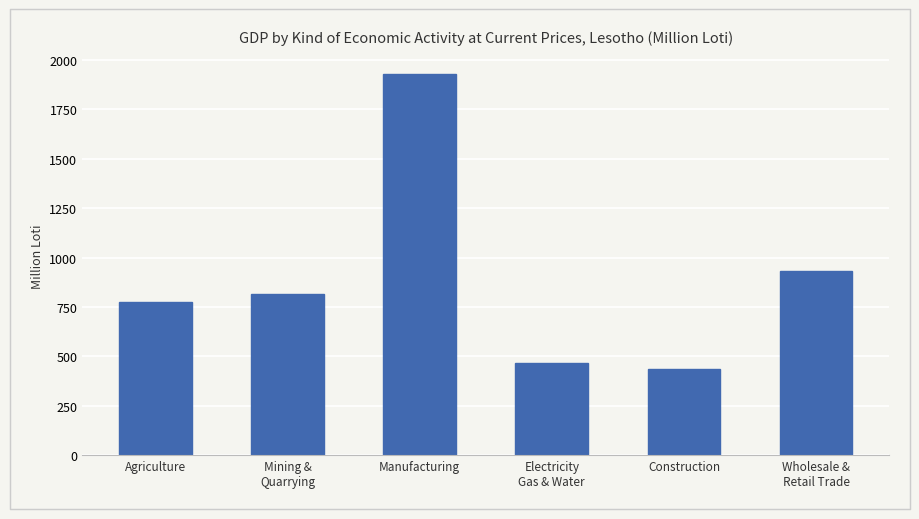

What is the label of the 1st bar from the left?

Agriculture